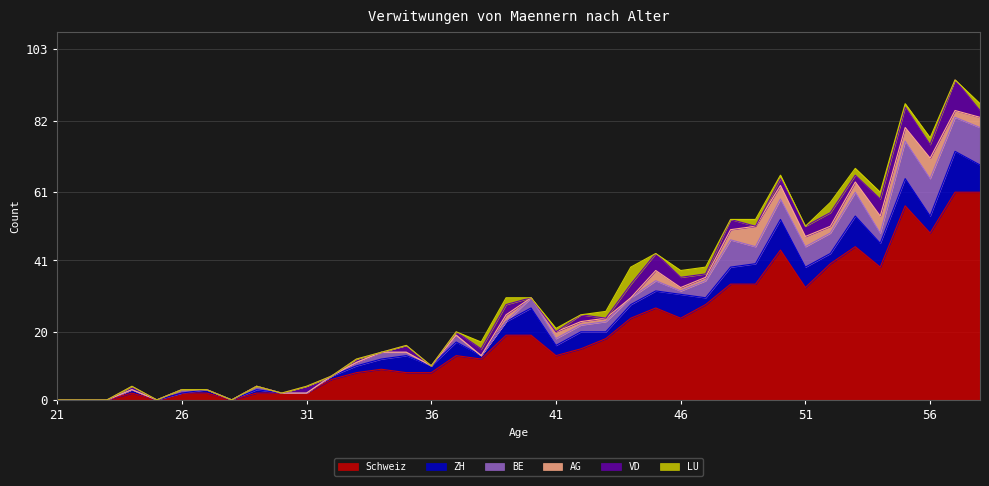

True or false: Schweiz has more than 2 points higher than both neighbors.

True